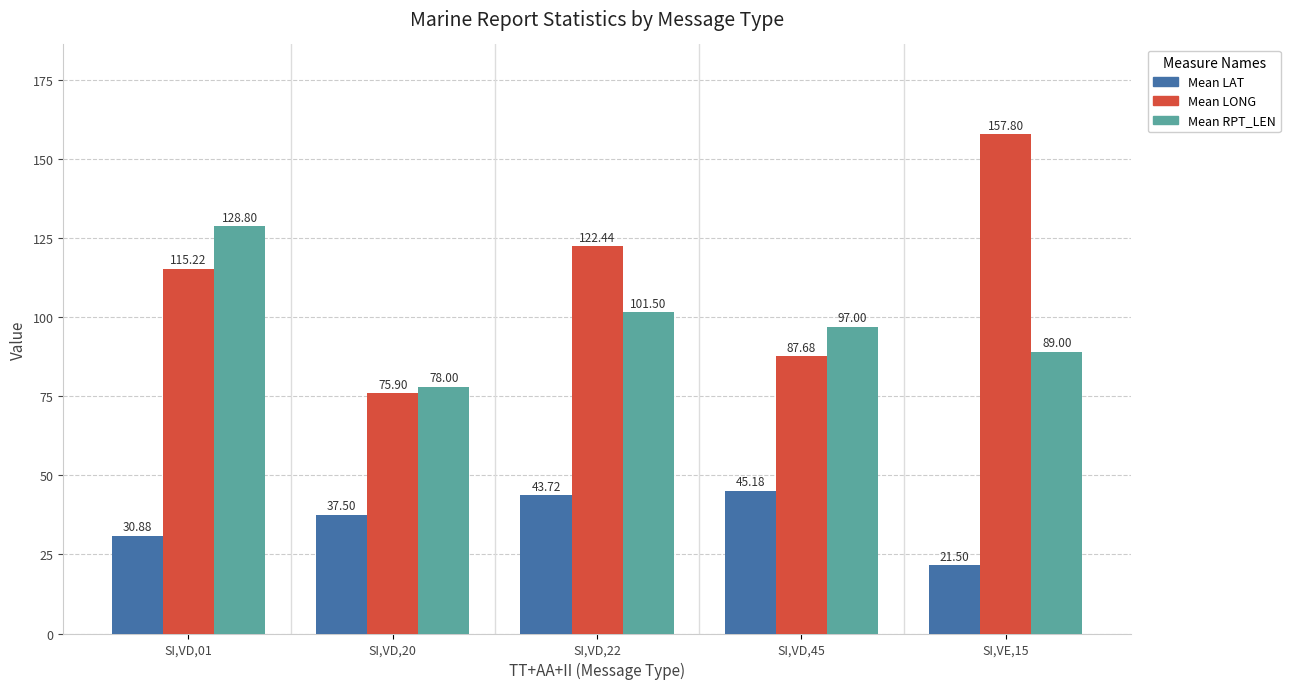

At how many categories does at least one series exceed 156?

1